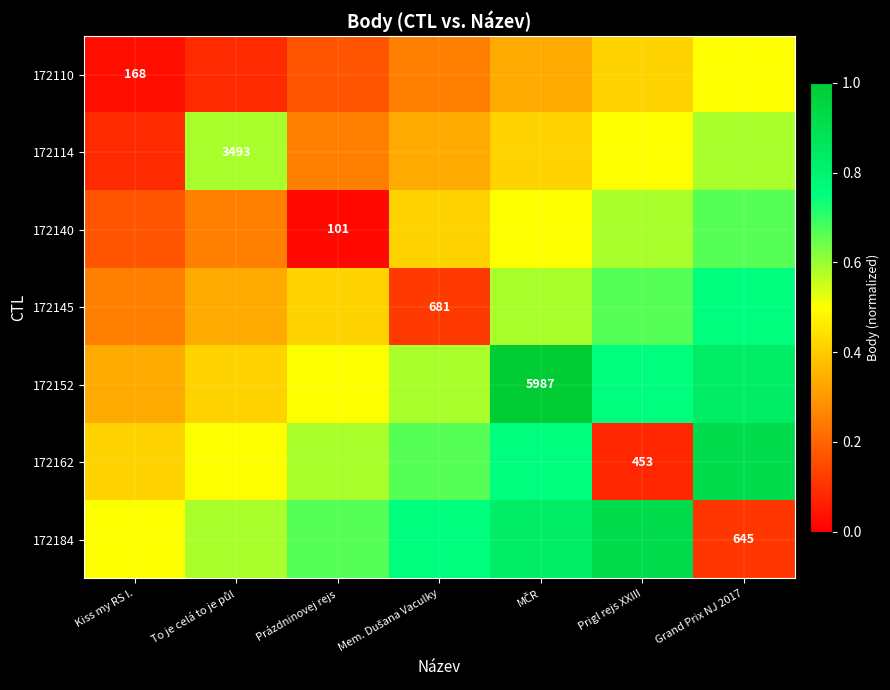

Is the value of 172110 at Prázdninovej rejs greater than the value of 172162 at Kiss my RS I.?

No